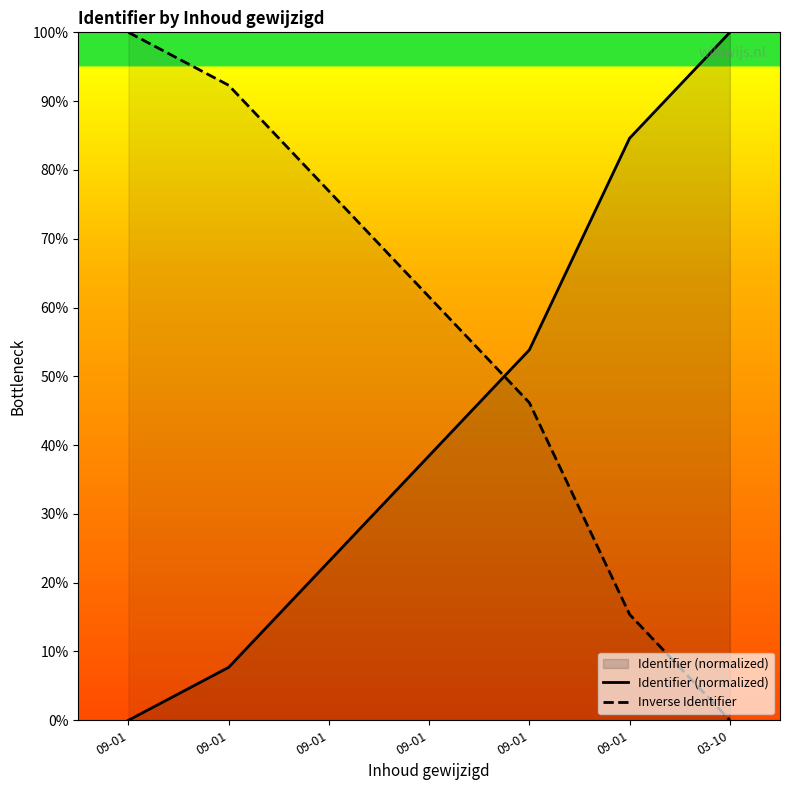

At 09-01, list the series in order from largest to smallest.

Inverse Identifier, Identifier (normalized)